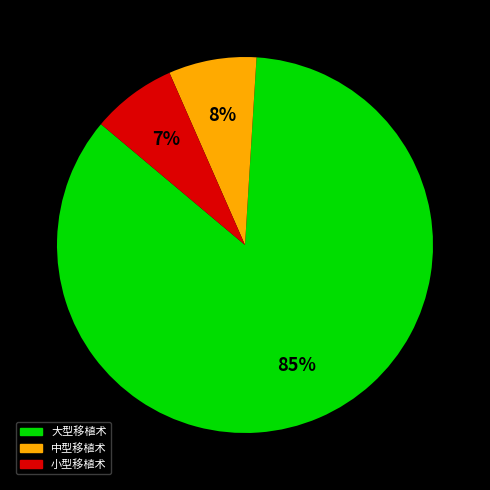

To the nearest percent, what is the average slice percentage?

33%